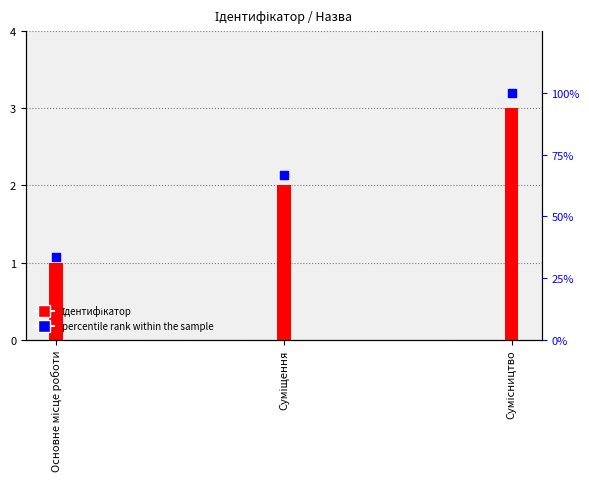

What is the change in value from Суміщення to Сумісництво?

+33.3